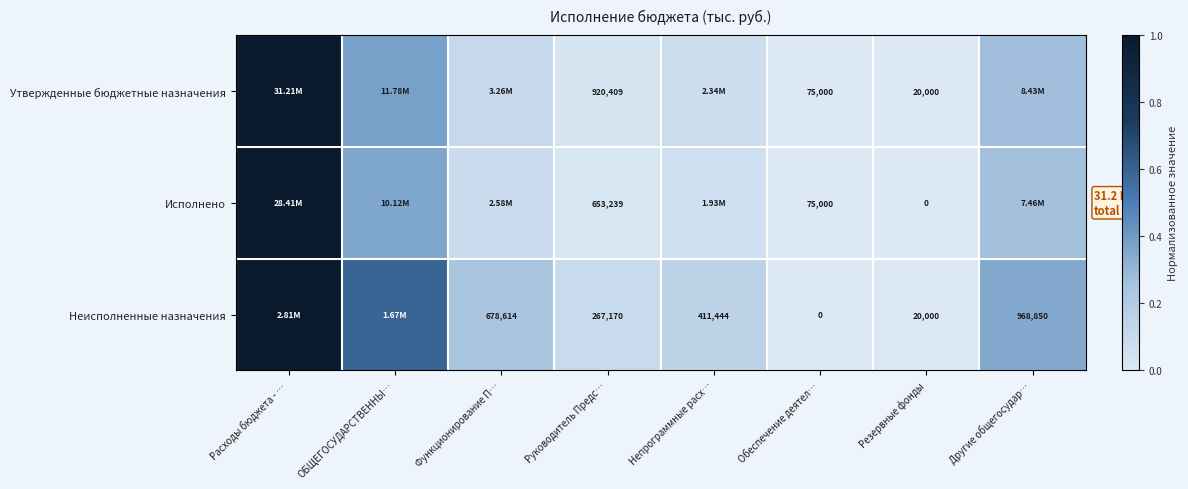

At which category is the sum across all series the highest?

Расходы бюджета - …